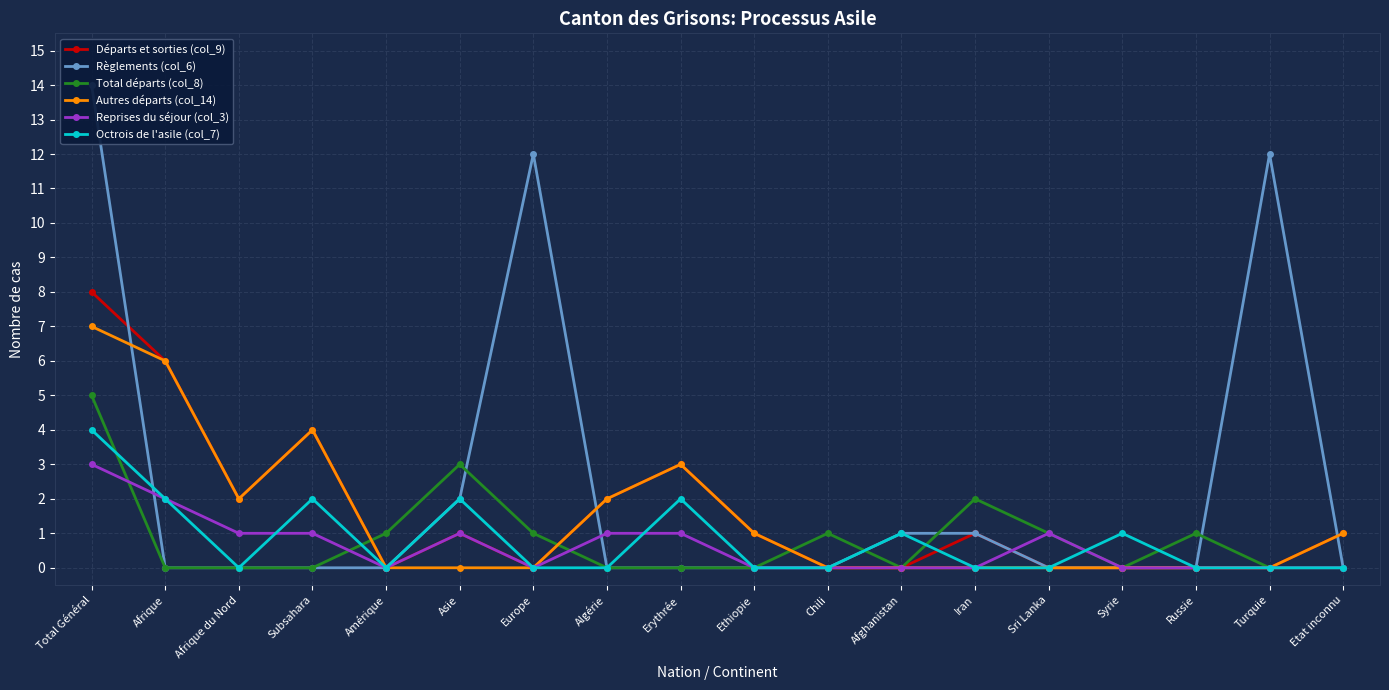

Reading left to right, what are all the values shown in this chart?

Départs et sorties (col_9): 8	6	2	4	0	1	0	2	3	1	0	0	1	0	0	0	0	1
Règlements (col_6): 14	0	0	0	0	2	12	0	0	0	0	1	1	0	0	0	12	0
Total départs (col_8): 5	0	0	0	1	3	1	0	0	0	1	0	2	1	0	1	0	0
Autres départs (col_14): 7	6	2	4	0	0	0	2	3	1	0	0	0	0	0	0	0	1
Reprises du séjour (col_3): 3	2	1	1	0	1	0	1	1	0	0	0	0	1	0	0	0	0
Octrois de l'asile (col_7): 4	2	0	2	0	2	0	0	2	0	0	1	0	0	1	0	0	0